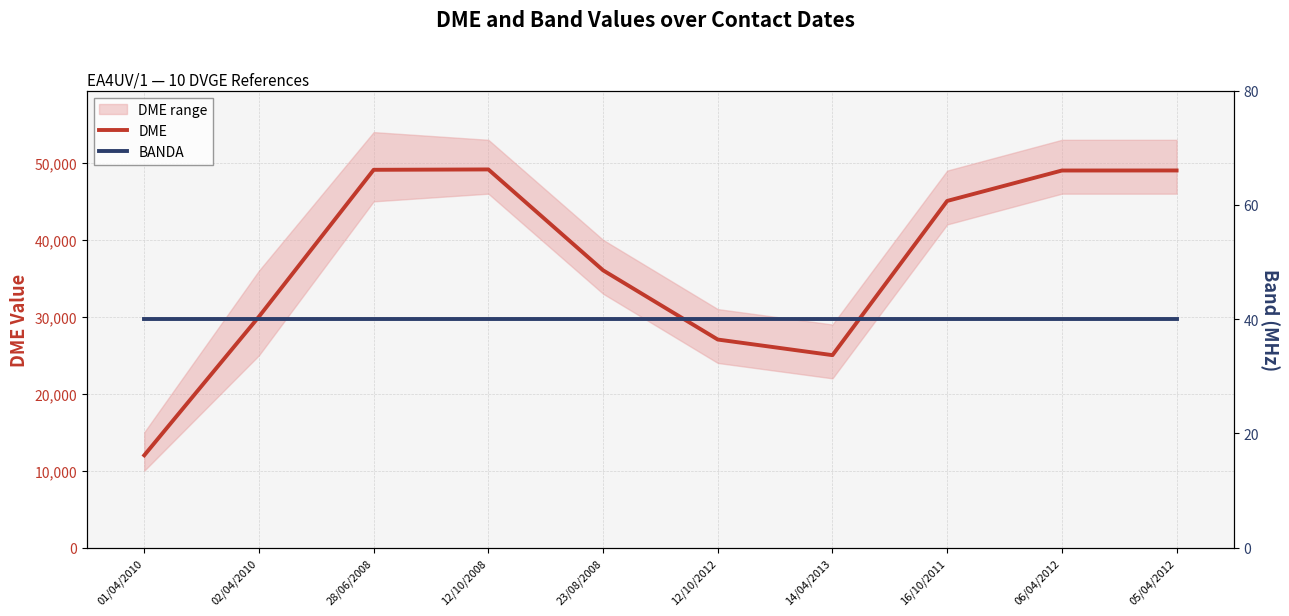

What is the minimum value shown in the chart?

40